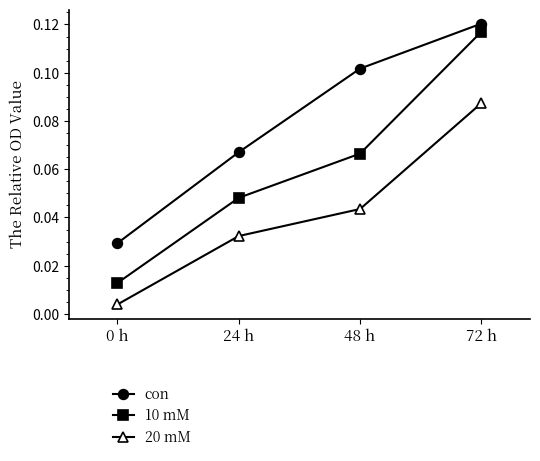

True or false: 20 mM has a value of 0.1 at 24 h.

False